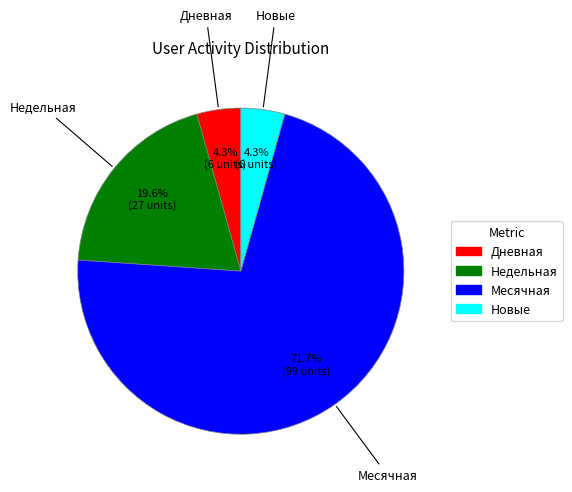

How many segments does this pie chart have?

4